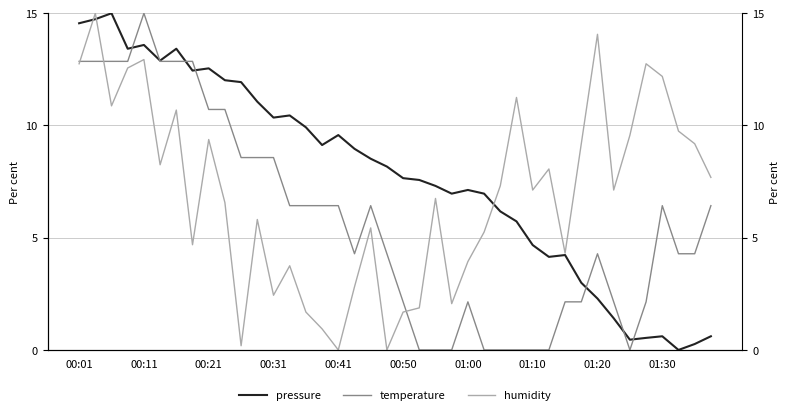

What is the average value of the humidity series?

6.9